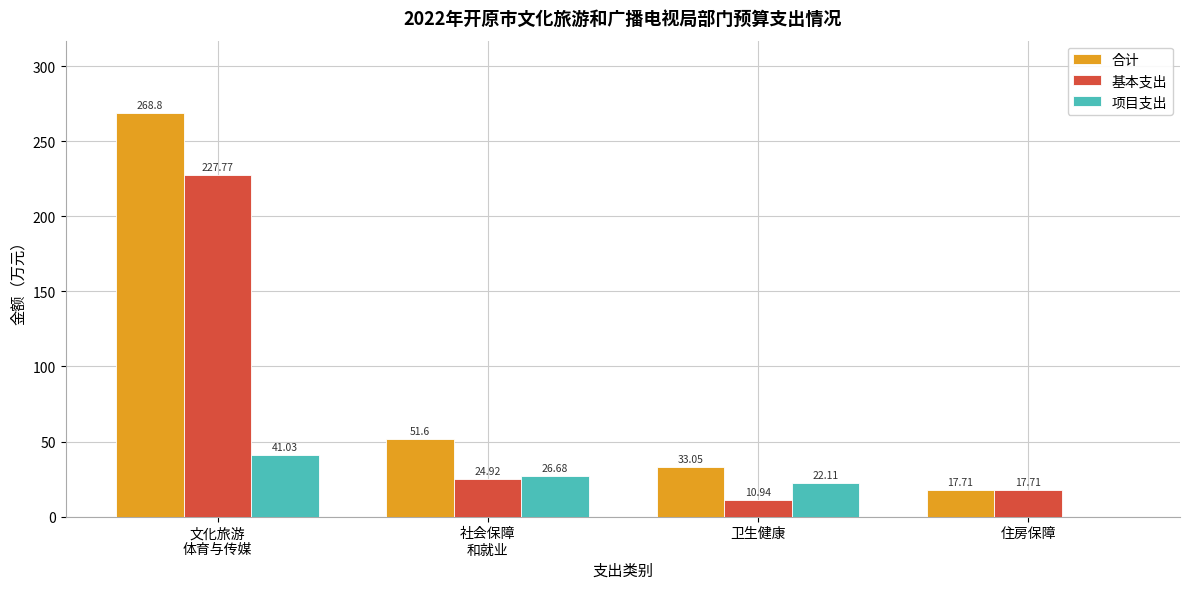

Is it true that 项目支出 equals 15.6 at 文化旅游
体育与传媒?

False